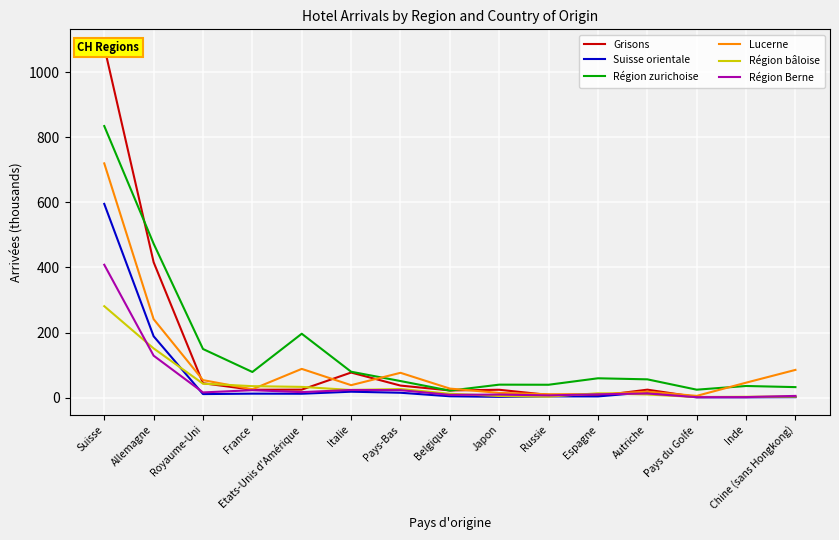

True or false: Grisons has a value of 78.7 at Royaume-Uni.

False